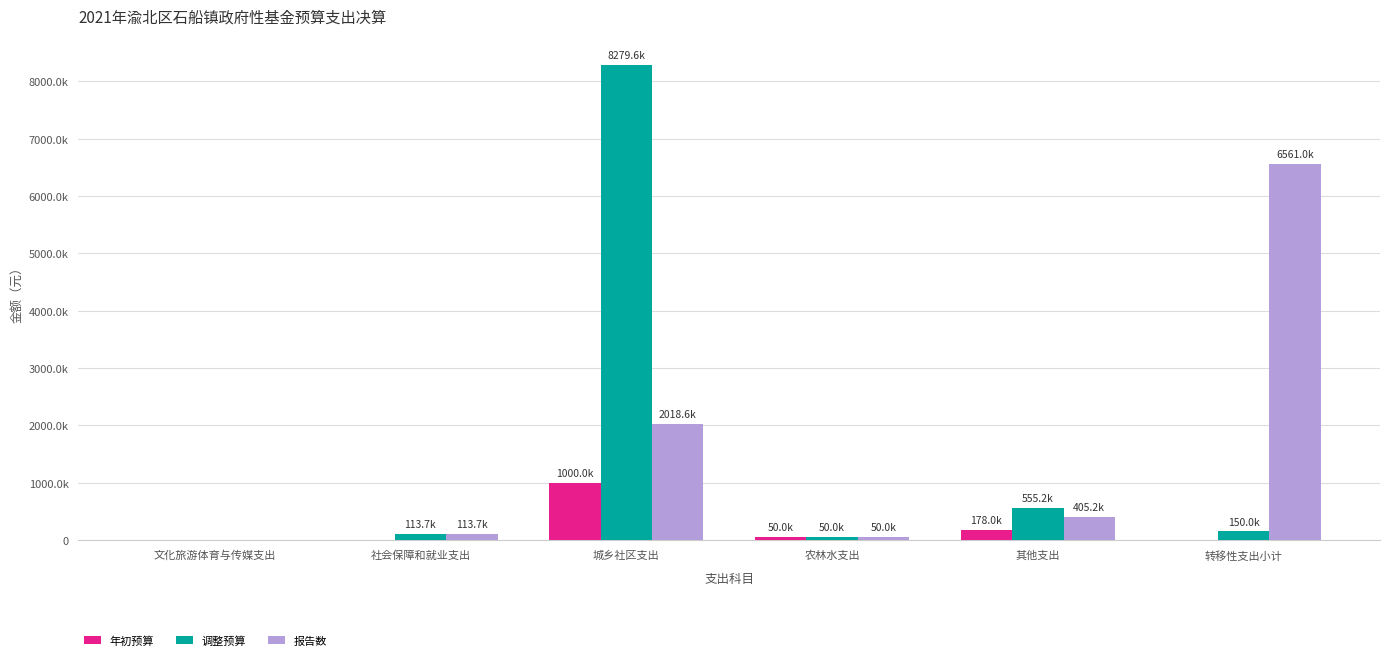

What are all the series names shown in the legend?

年初预算, 调整预算, 报告数